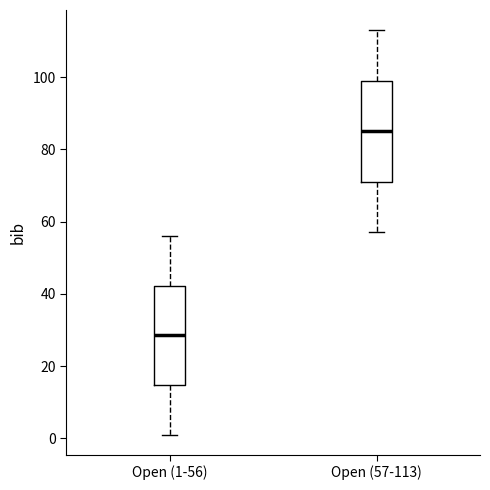

Reading left to right, transcribe this box plot: for each box, give where its median line is, the range the box spans, and where its two whiskers end, as read against the y-axis. The values are not printed on the chart, so give them approximately, as read against the axis.

Open (1-56): median 28, box 14 to 42, whiskers 2 to 56
Open (57-113): median 86, box 72 to 100, whiskers 58 to 114